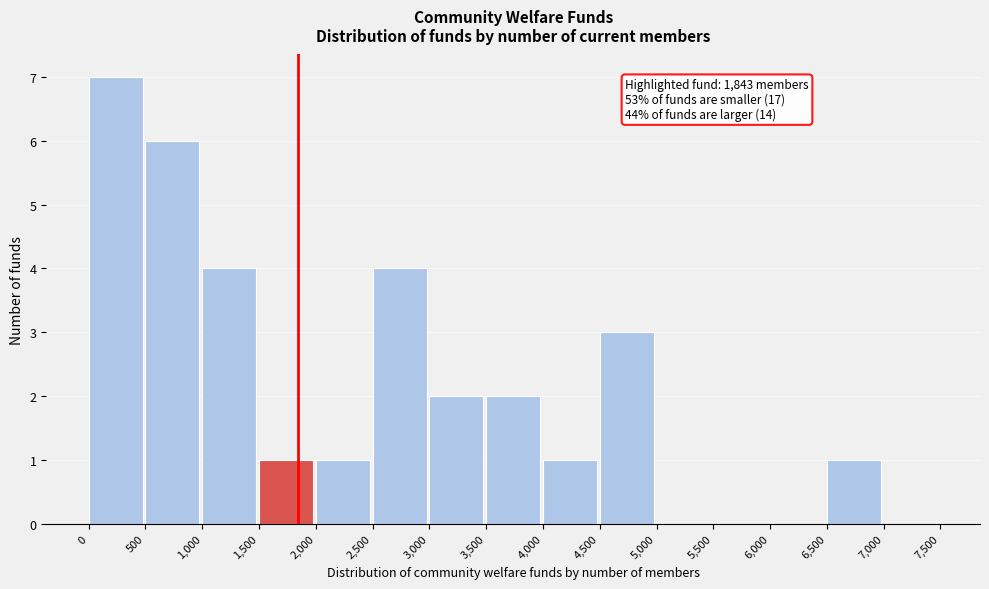

Over which range of the x-axis is the bar tallest?

0 to 500